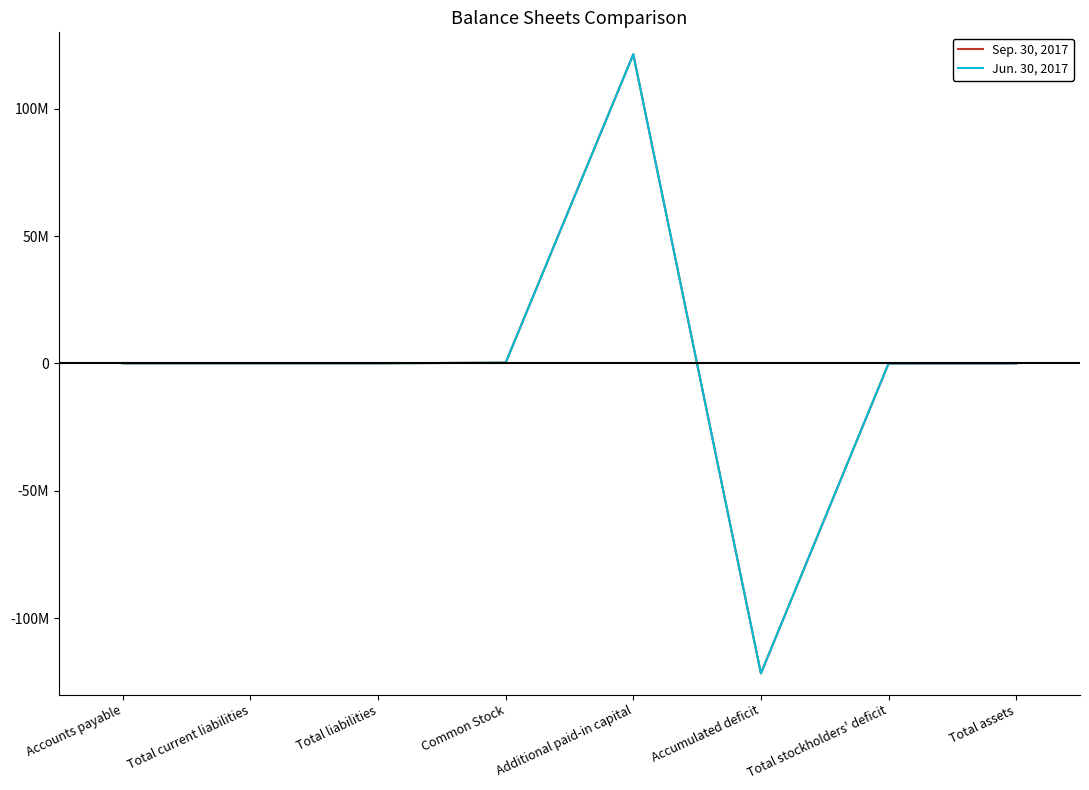

True or false: Jun. 30, 2017 has a value of 26550 at Total liabilities.

True